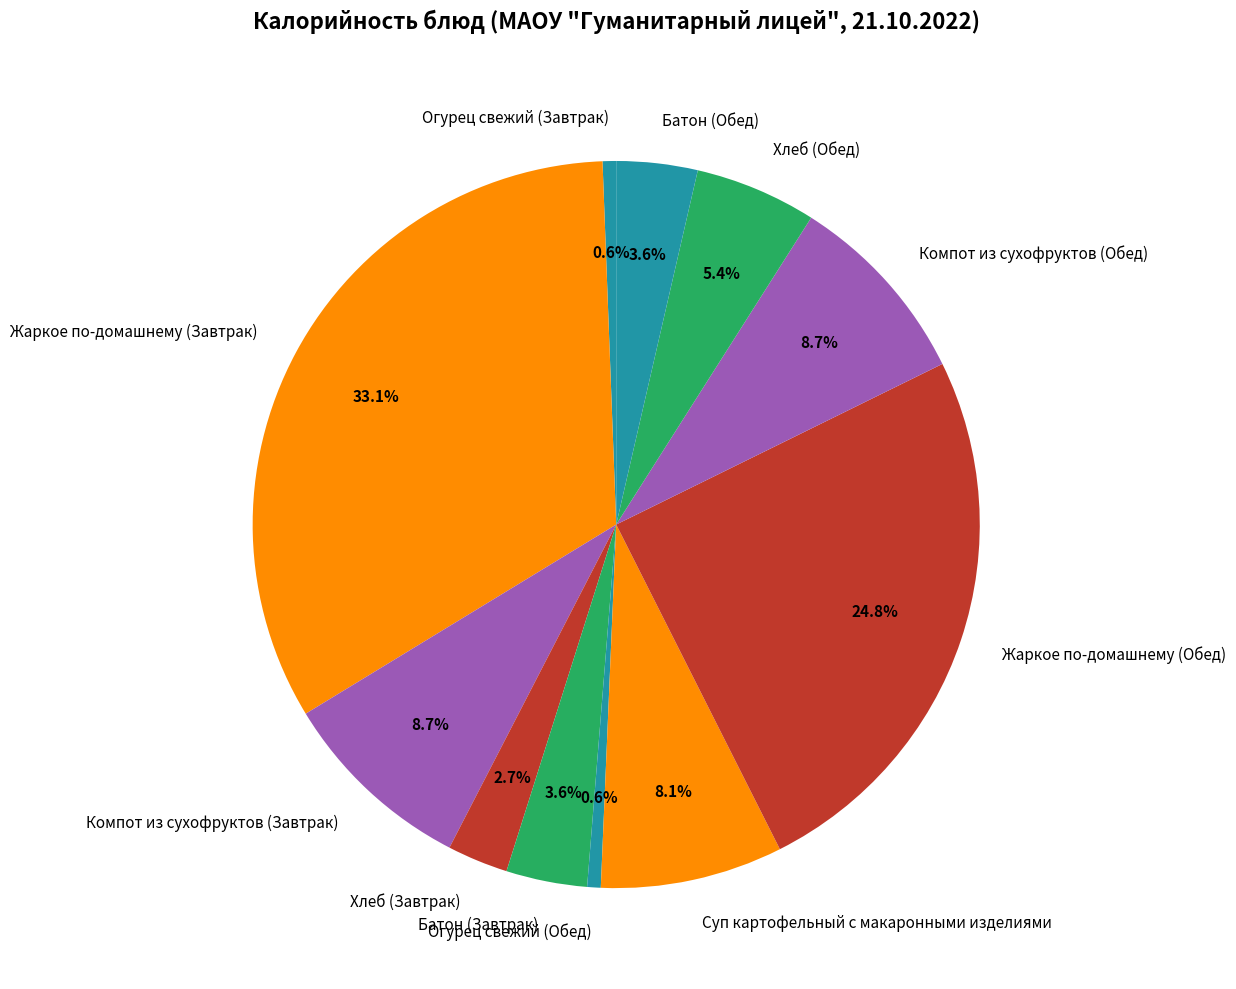

Which category has the biggest portion of the pie?

Жаркое по-домашнему (Завтрак)